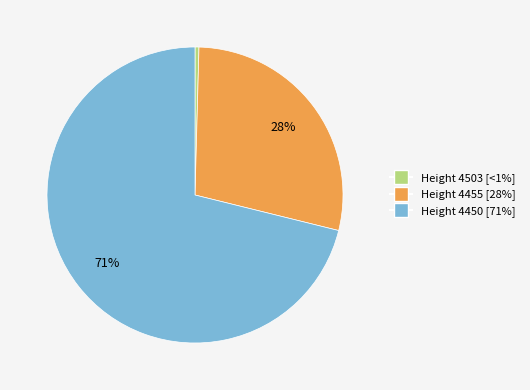

To the nearest percent, what is the average slice percentage?

33%